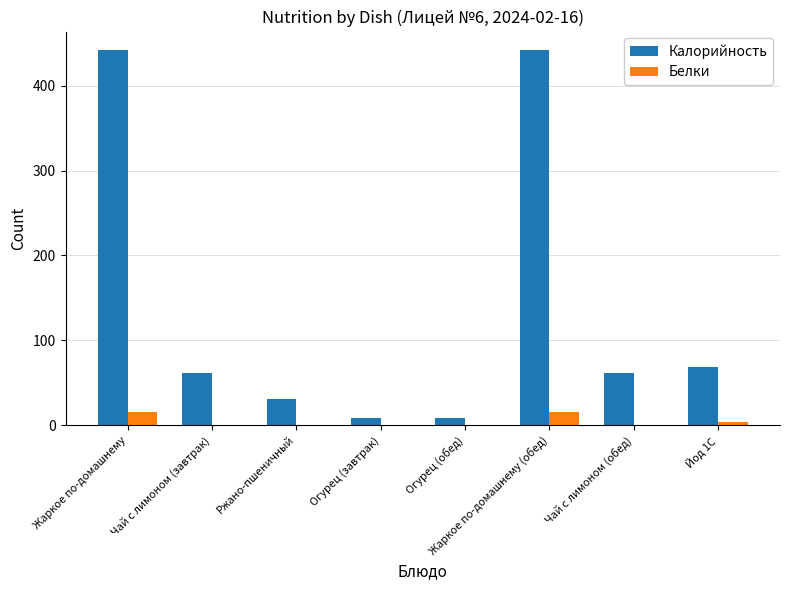

Which series changed the most between Жаркое по-домашнему and Огурец (обед)?

Калорийность